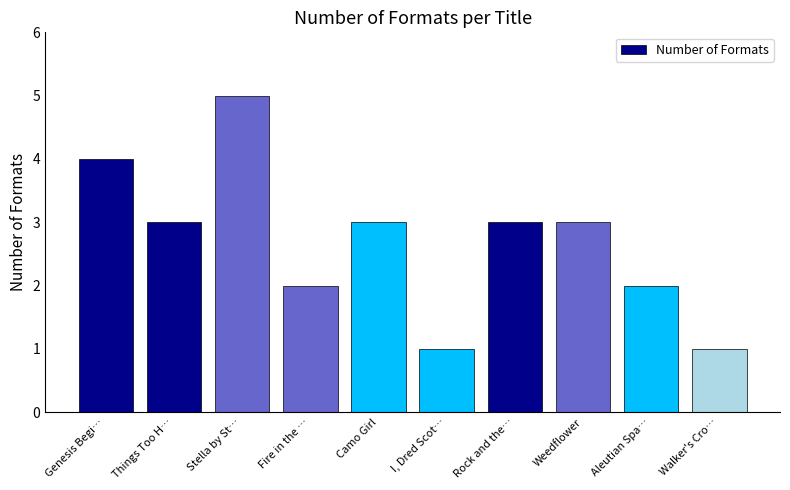

What is the greatest value displayed?

5